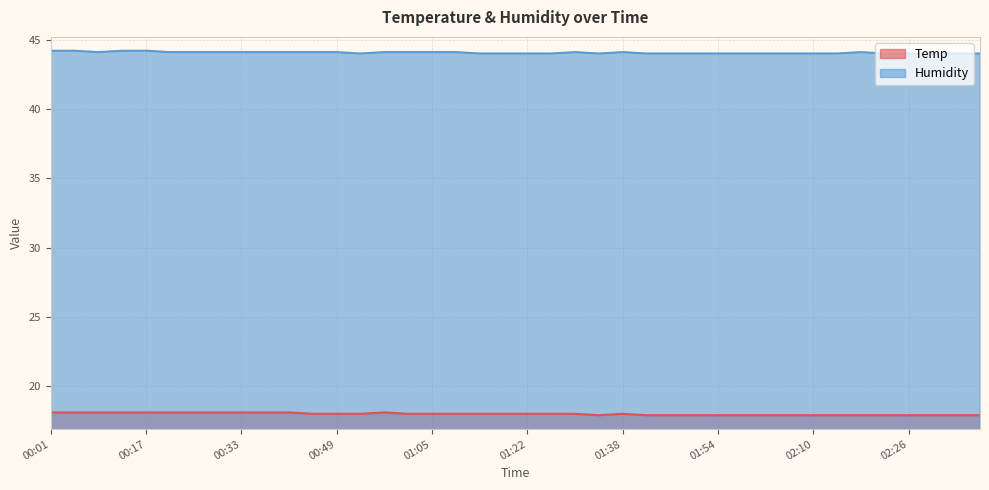

Which series has the largest total across all categories?

Humidity